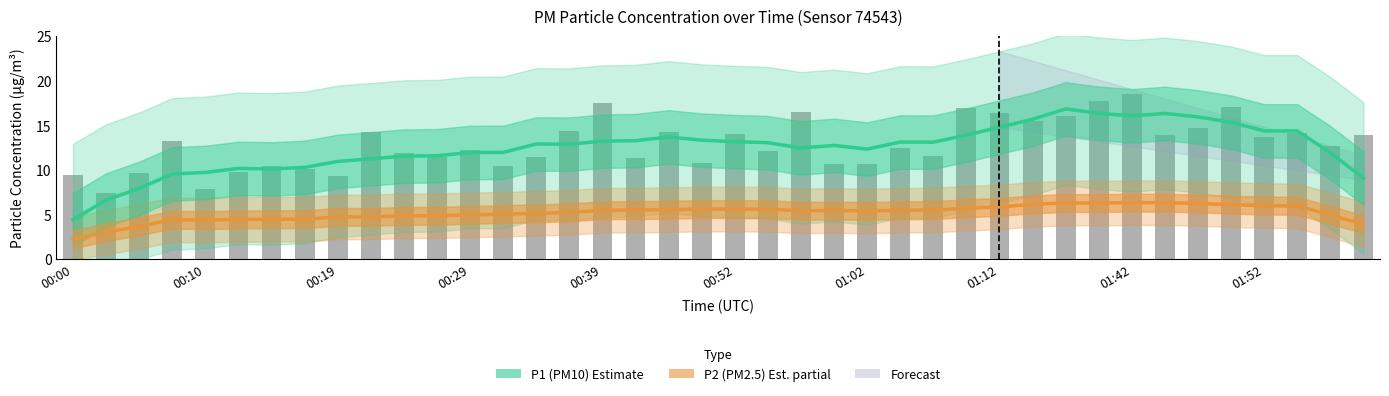

What is the highest value of the P1 (PM10) series?

16.8